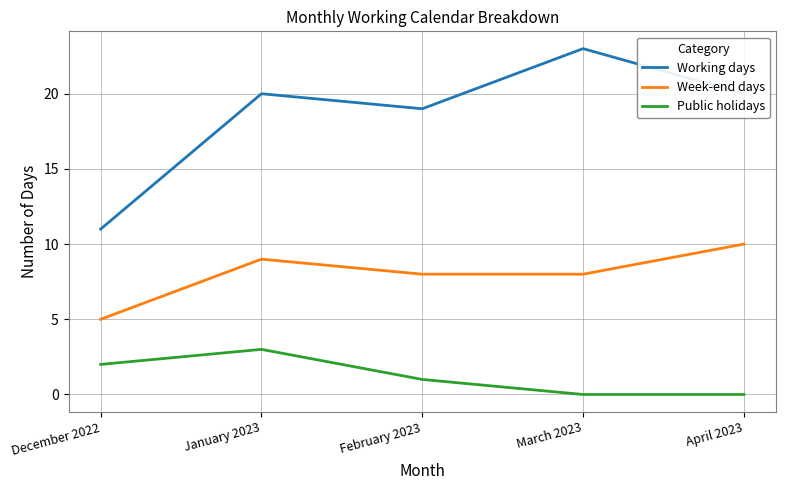

What is the difference between the Week-end days values at December 2022 and April 2023?

5